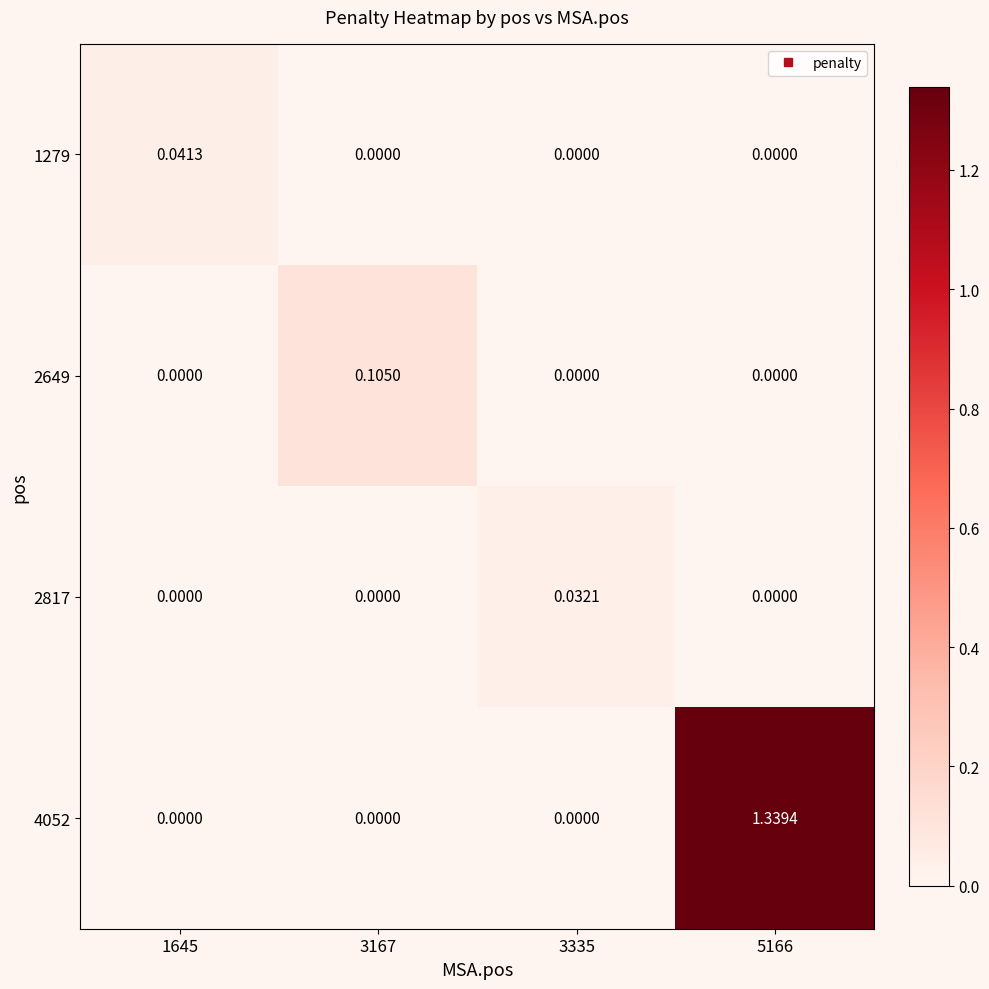

Is the value of 2817 at 3167 greater than the value of 1279 at 1645?

No